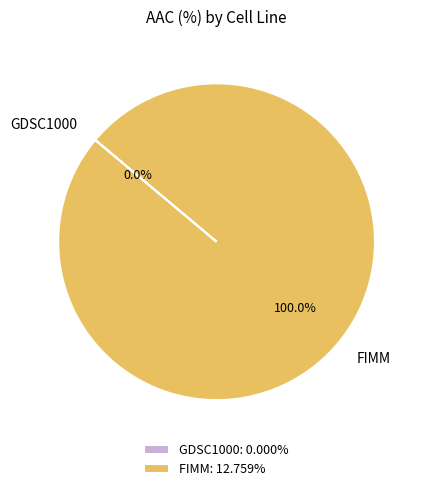

Is there a majority slice in this chart?

Yes